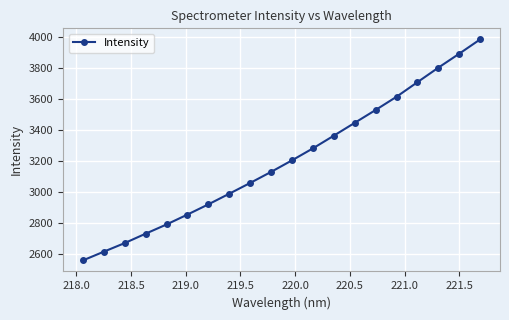

How many series are shown in this chart?

1